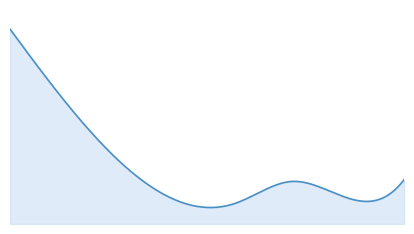

What is the value of the 9th point from the left?

595173